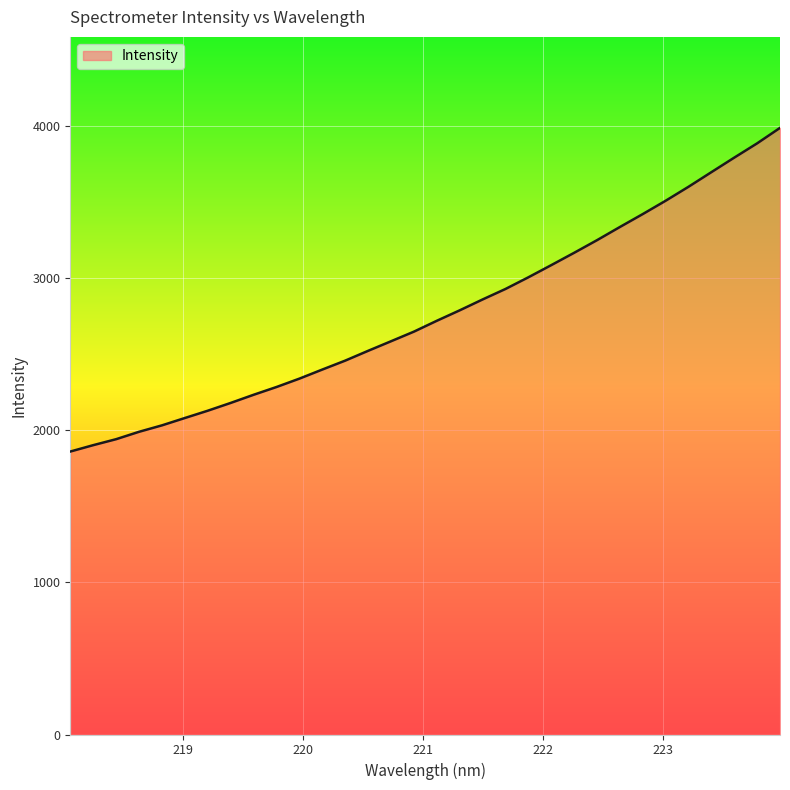

What is the minimum value shown in the chart?

1859.8